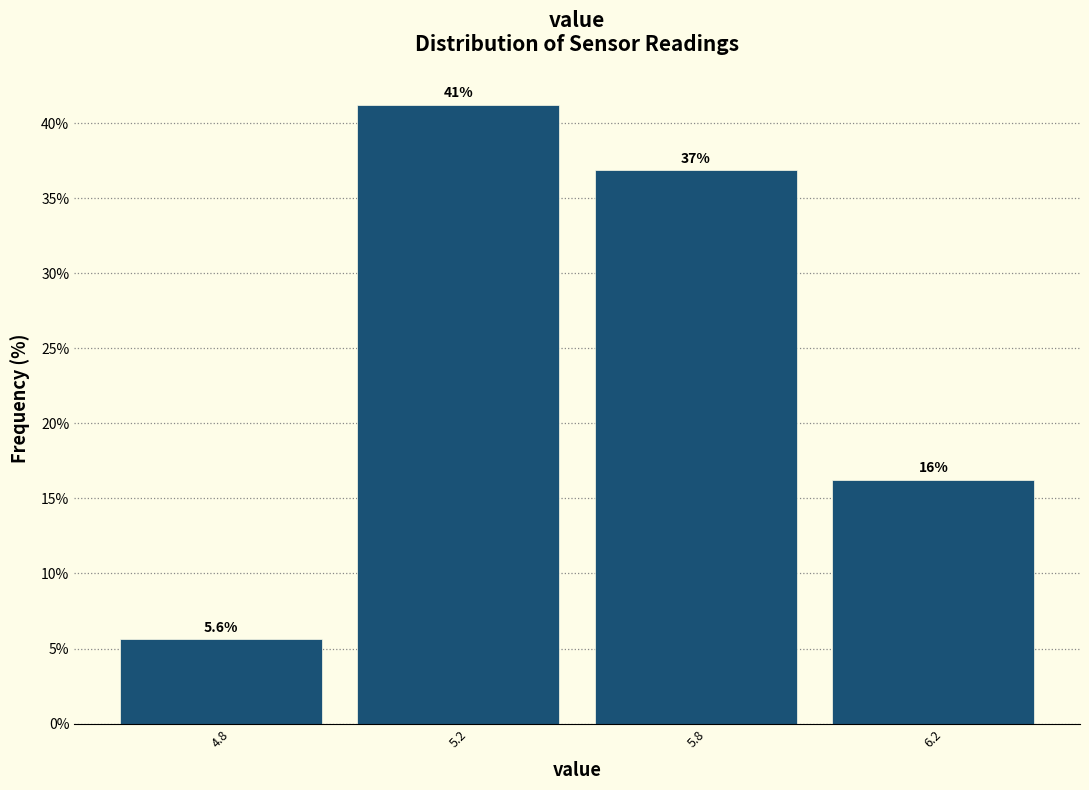

What is the average value?

25.0